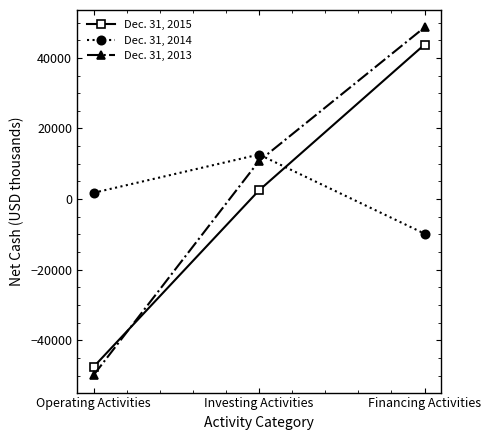

How many values in Dec. 31, 2014 are above zero?

2